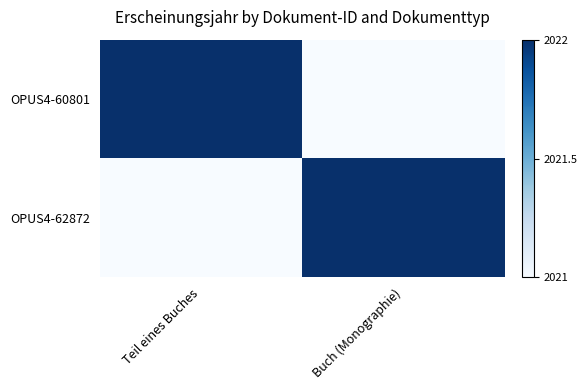

What is the greatest value displayed?

1